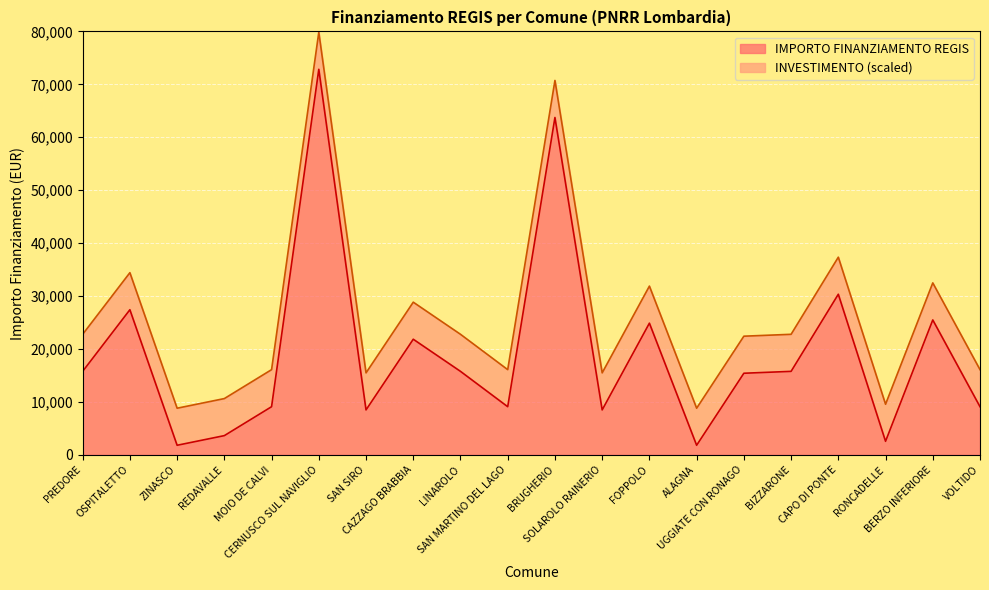

How many categories are shown in the chart?

20